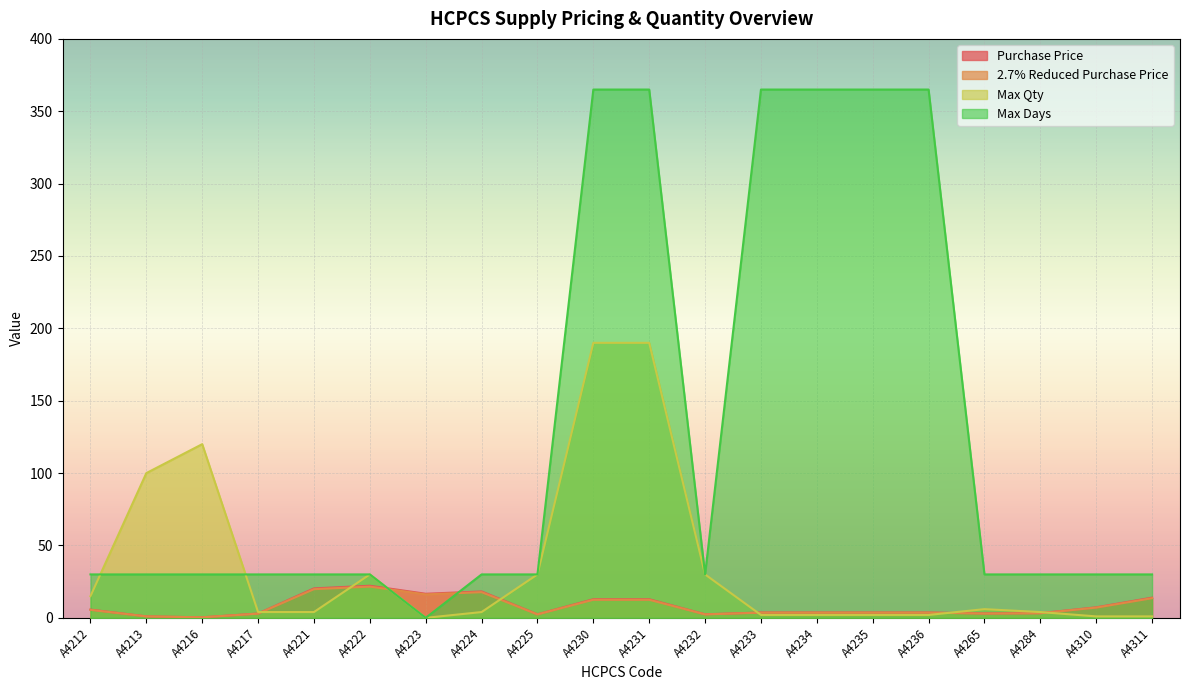

At how many categories does at least one series exceed 49?

8